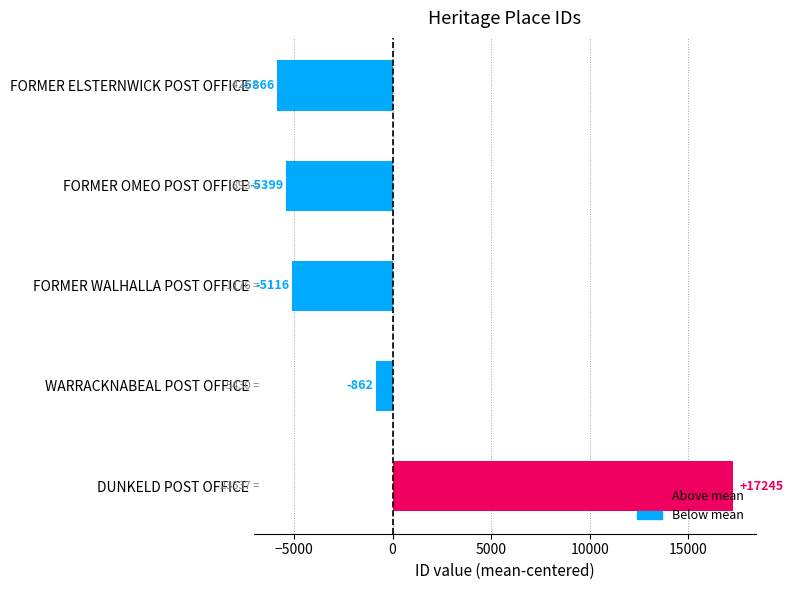

Which label corresponds to the largest value in the chart?

DUNKELD POST OFFICE